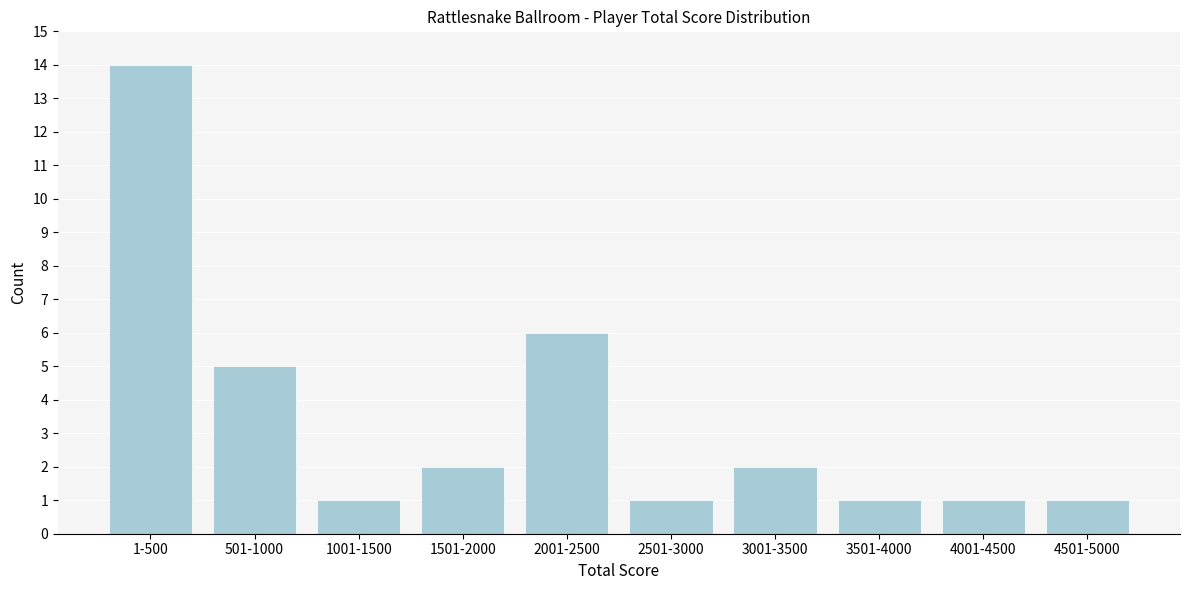

Reading right to left, list all the values displayed in this chart.

4501-5000=1	4001-4500=1	3501-4000=1	3001-3500=2	2501-3000=1	2001-2500=6	1501-2000=2	1001-1500=1	501-1000=5	1-500=14